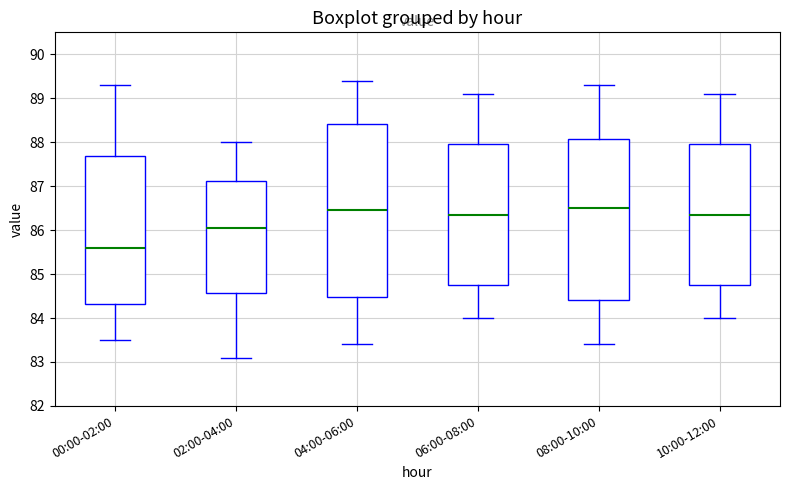

Where does the upper whisker of the box for 08:00-10:00 end on the y-axis? The values are not printed on the chart, so give them approximately, as read against the axis.

89.3